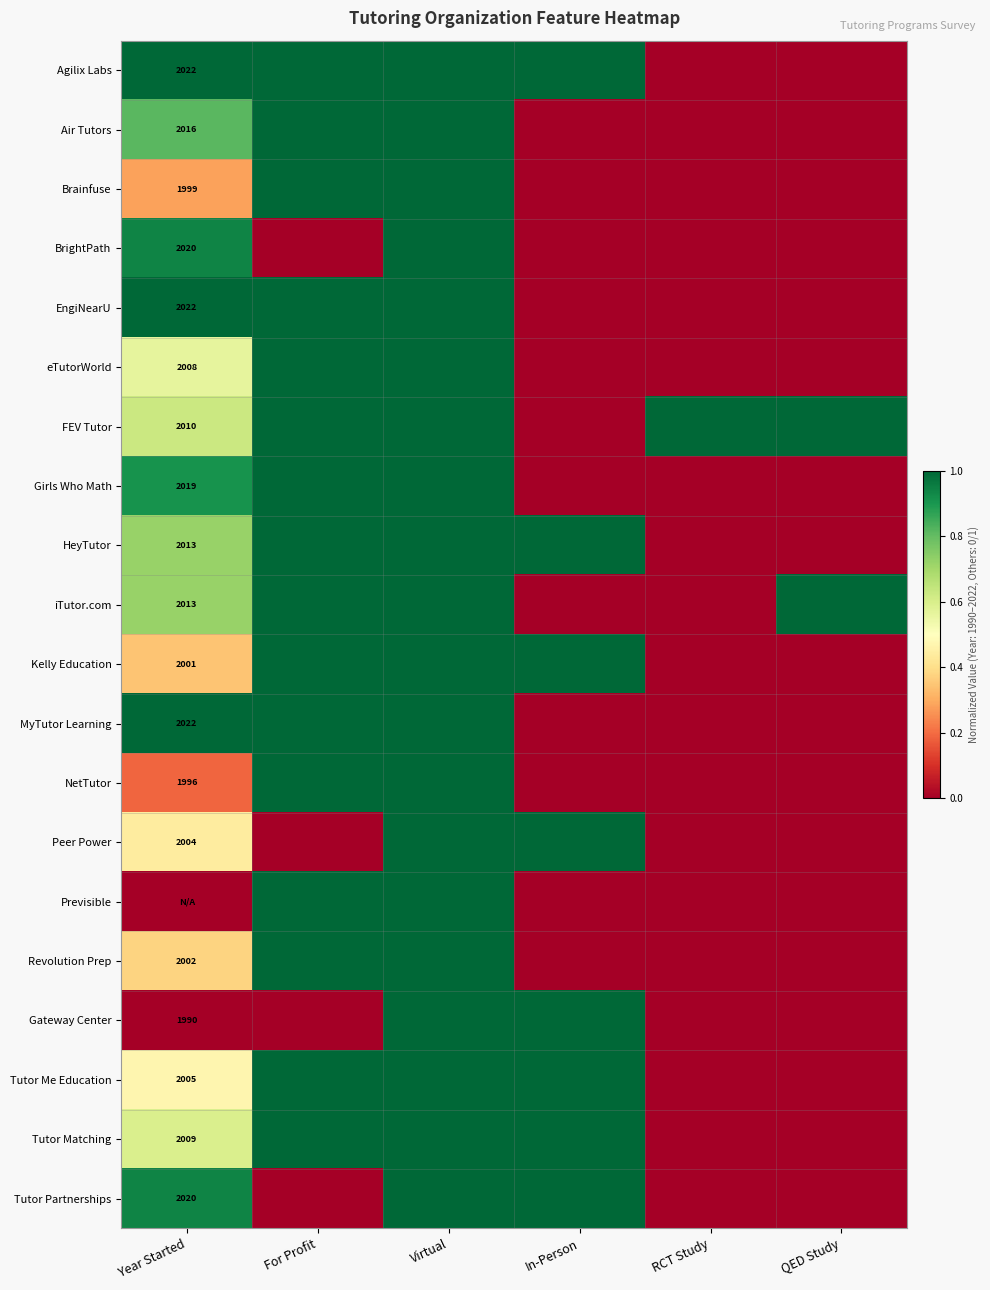

The Agilix Labs series shows 2022 at Year Started. True or false?

True